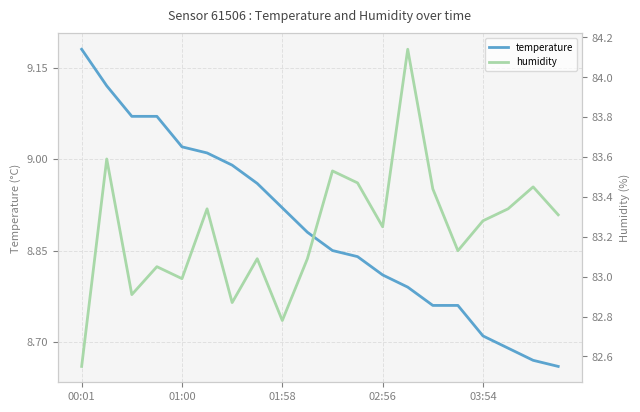

Which category has the highest value in the temperature series?

00:01